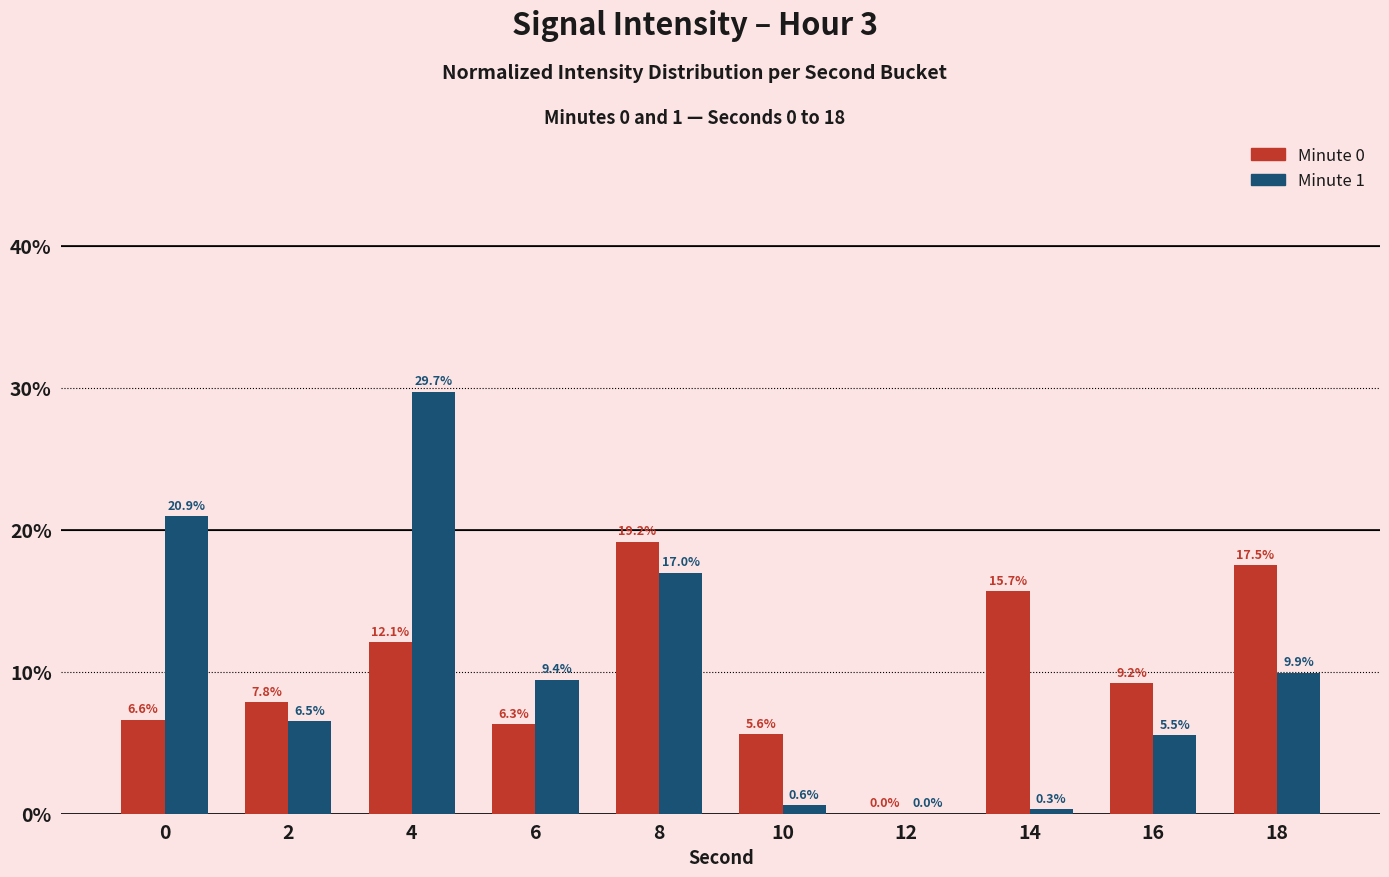

Which series has the widest spread of values?

Minute 1